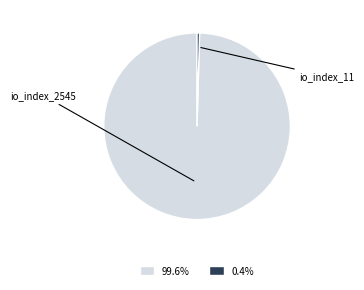

What is the largest slice in the pie chart?

io_index_2545